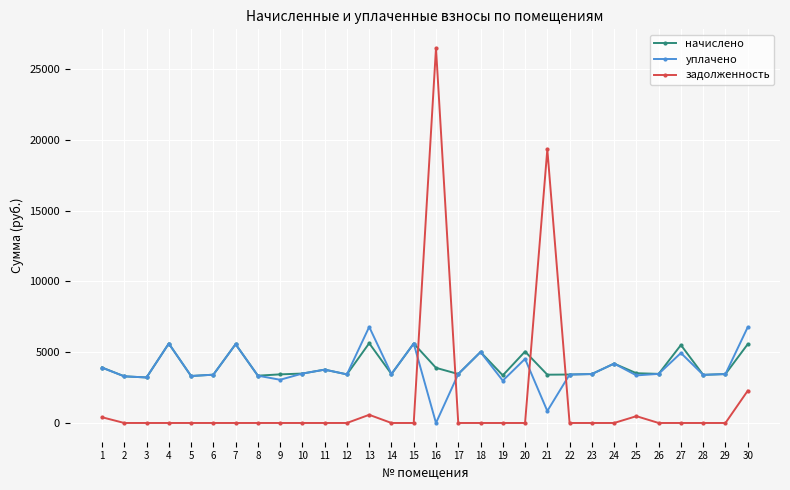

At which label is задолженность closest to 13238?

21